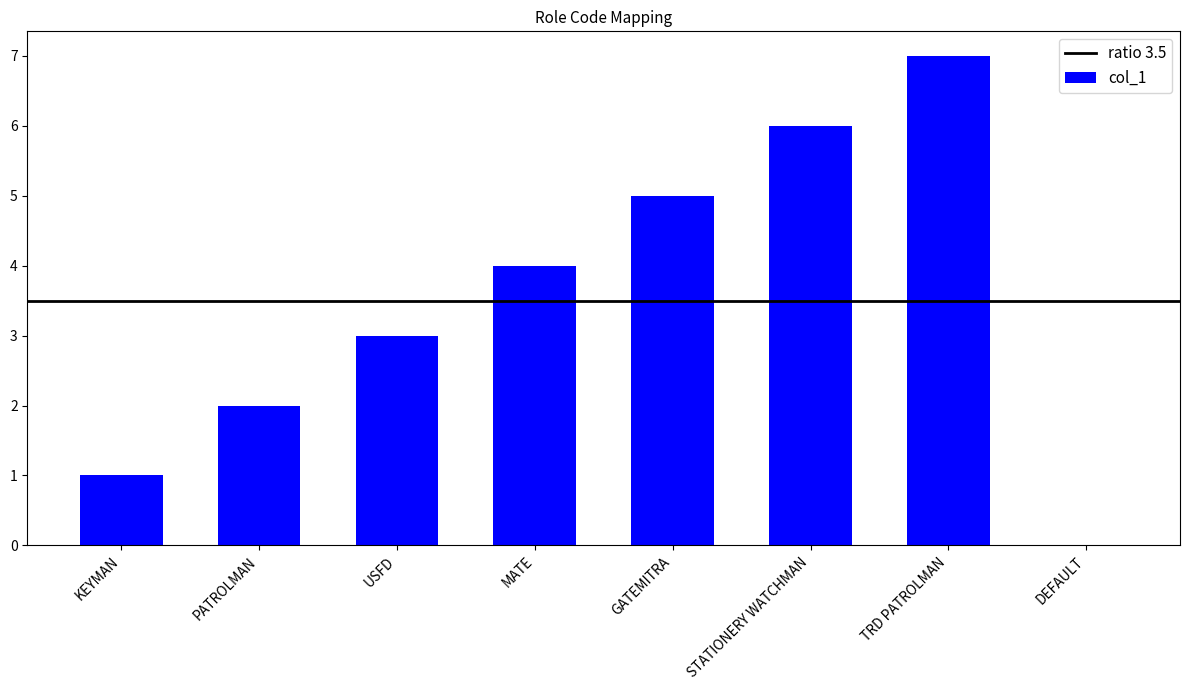

What is the difference between the values at MATE and DEFAULT?

4